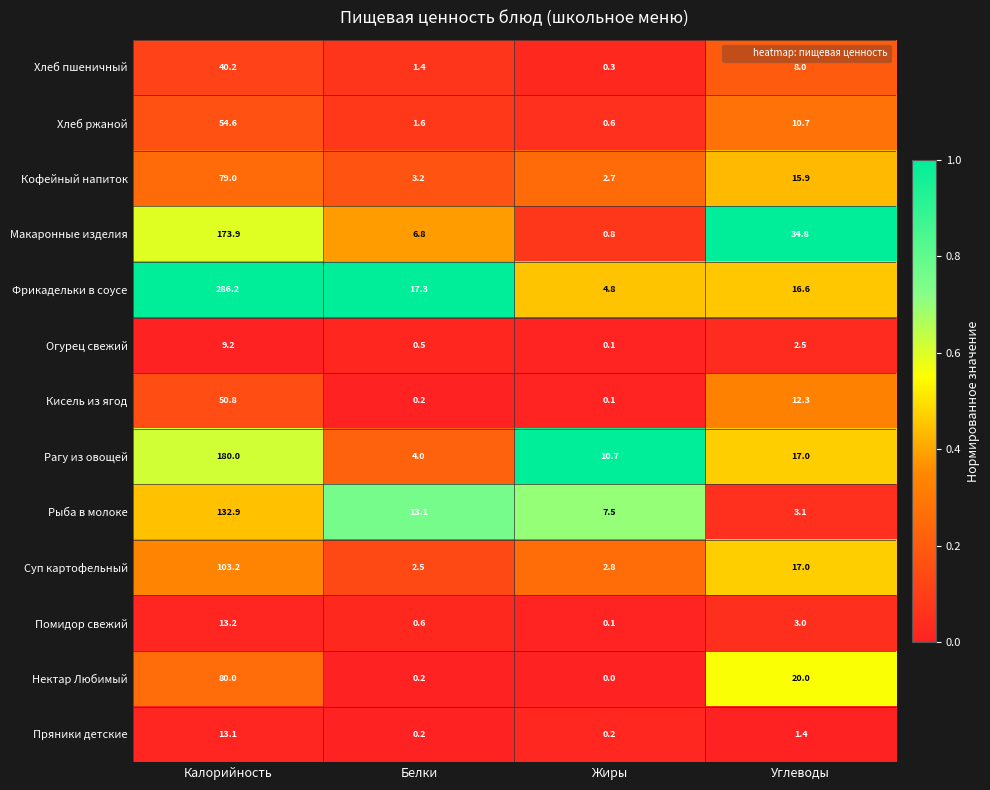

What value does the Помидор свежий series have at Углеводы?

3.0